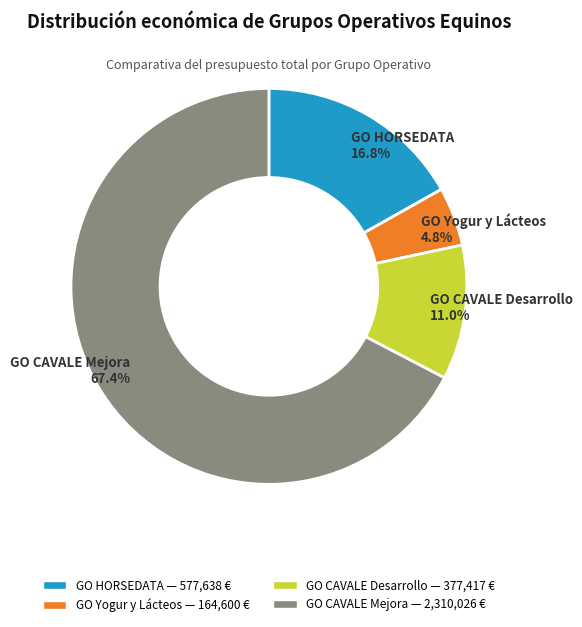

Rank the categories by value from highest to lowest.

GO CAVALE Mejora, GO HORSEDATA, GO CAVALE Desarrollo, GO Yogur y Lácteos